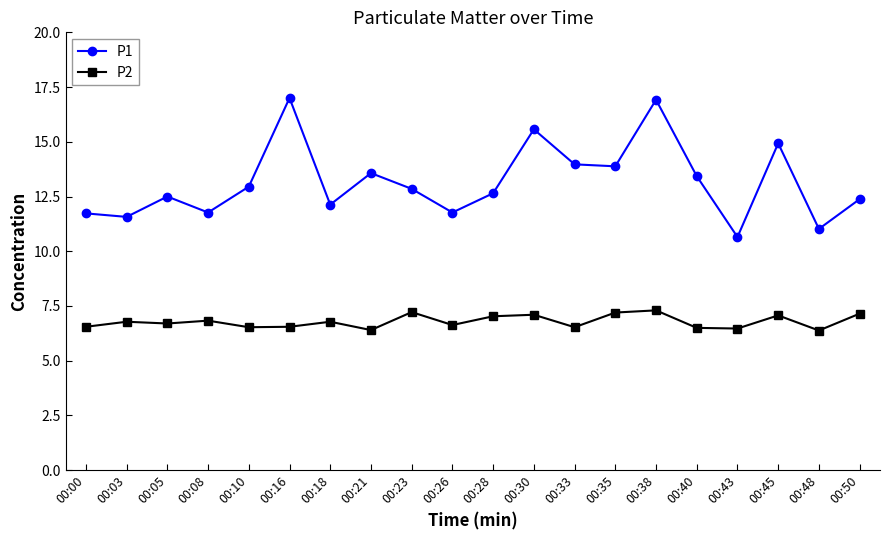

Which series has the widest spread of values?

P1